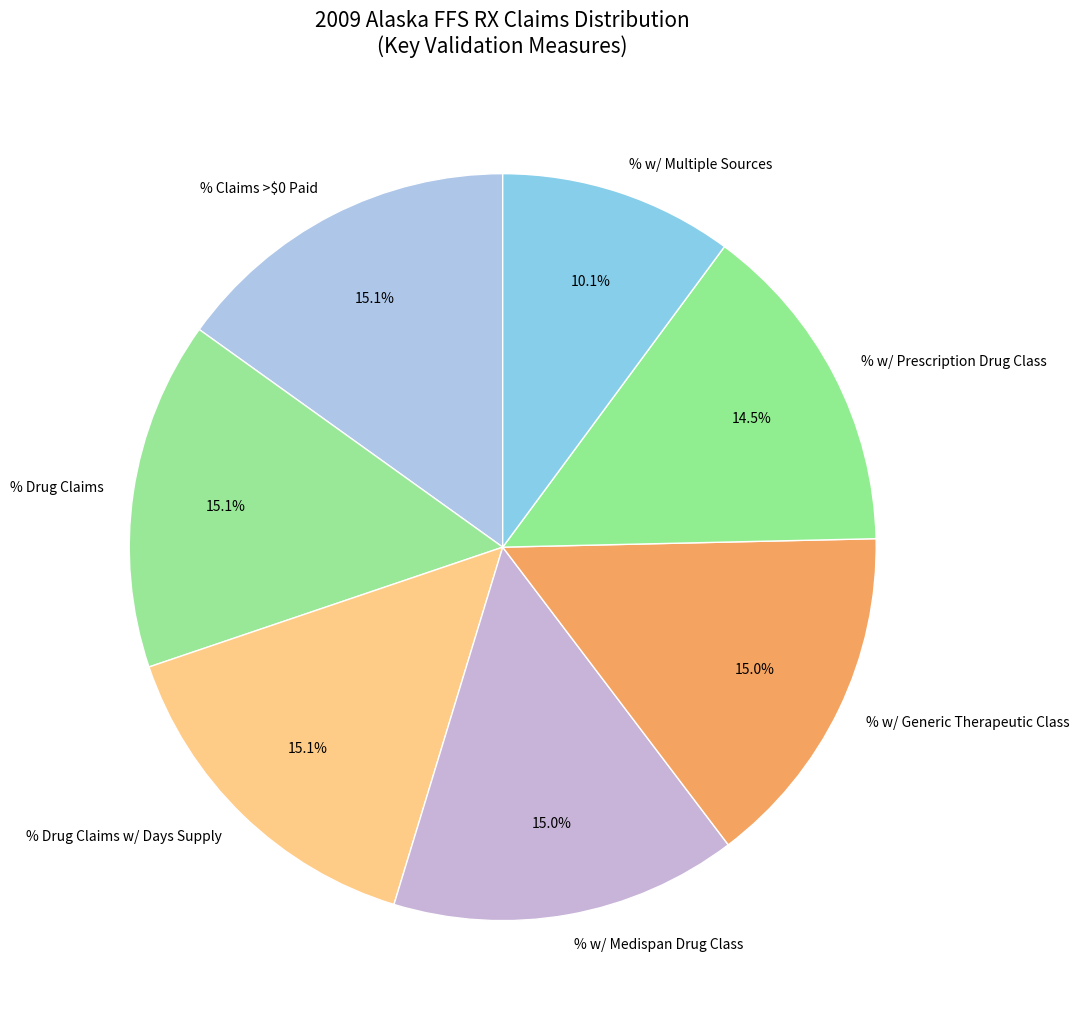

What is the ratio of the value at % Drug Claims w/ Days Supply to the value at % Claims >$0 Paid?

1.0